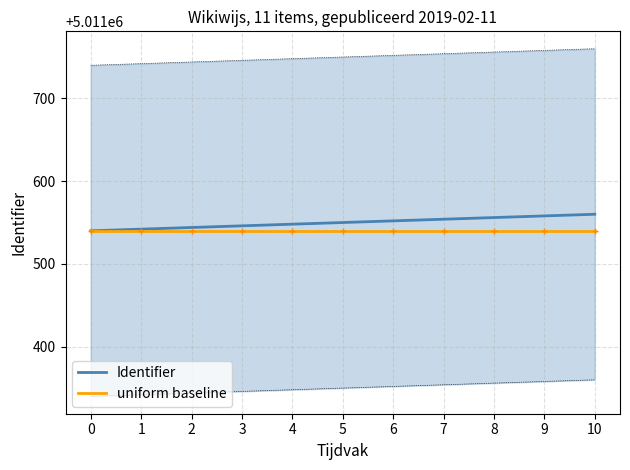

At which label is Identifier closest to 5011550?

5